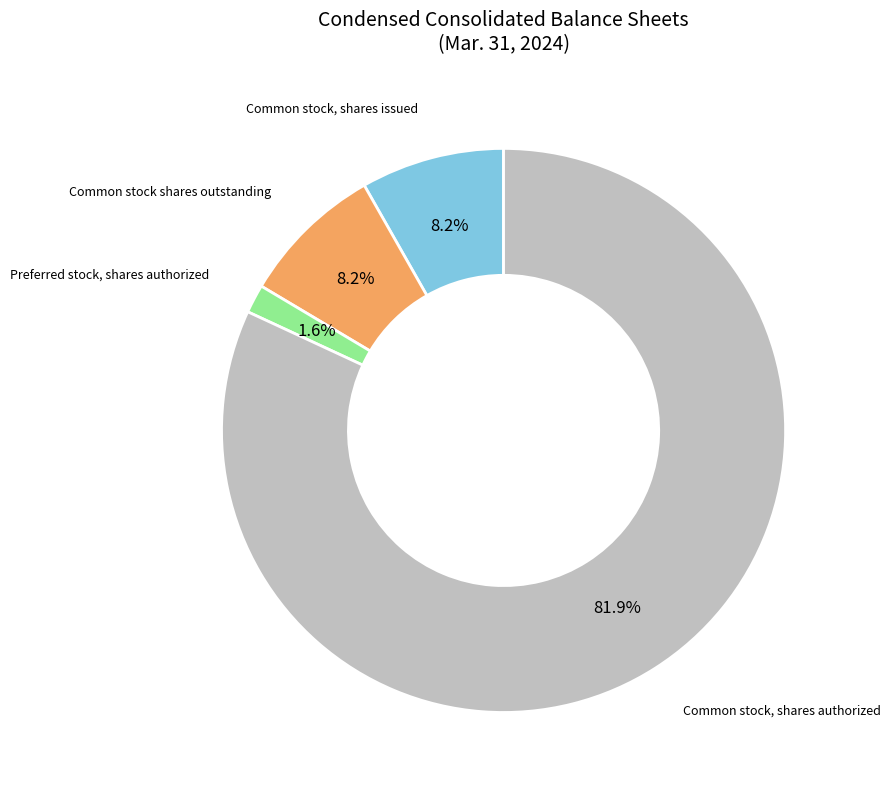

Combined, do Common stock shares outstanding and Common stock, shares authorized account for over 50%?

Yes